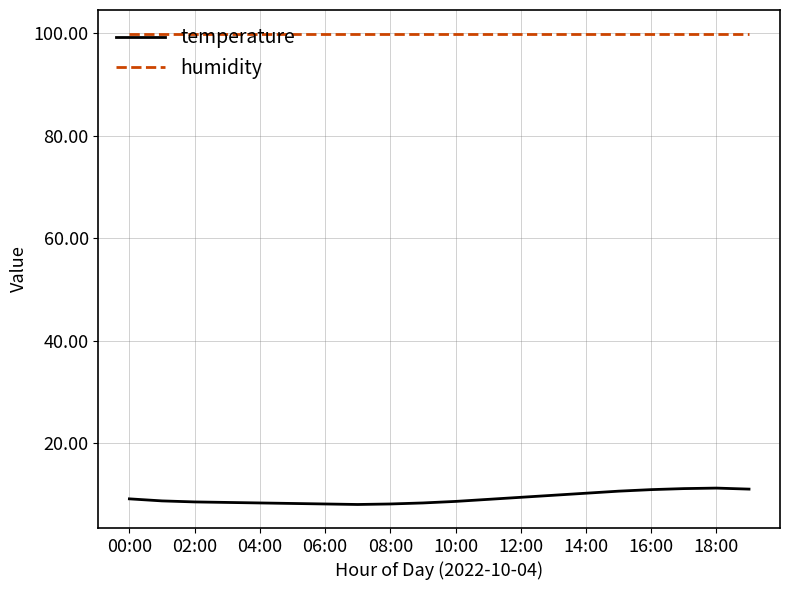

What is the average value of the humidity series?

99.9